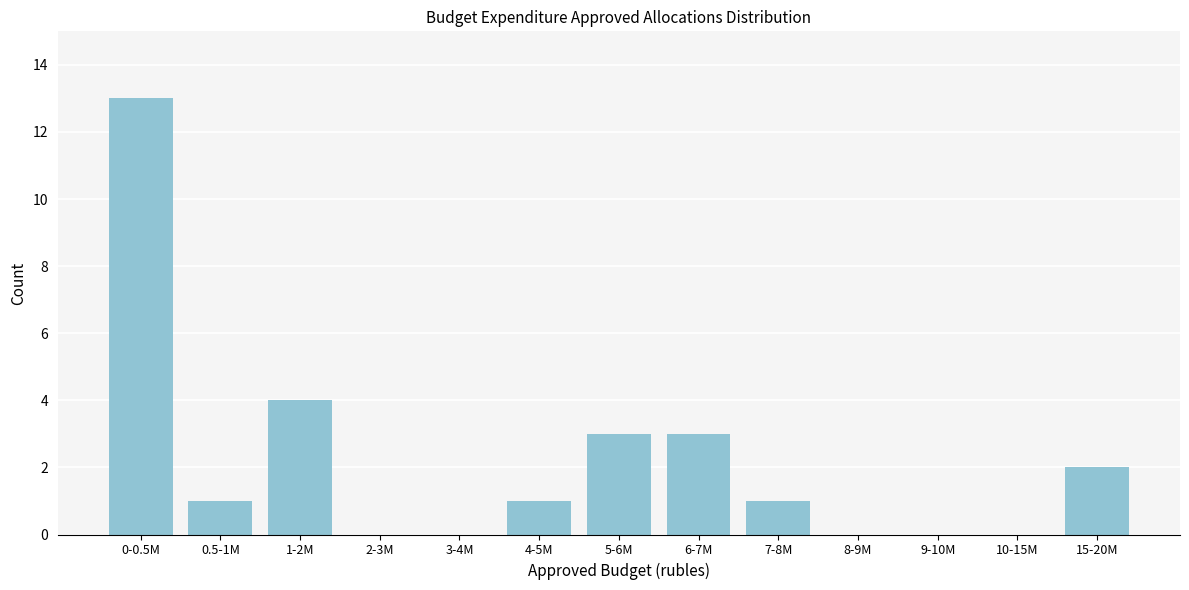

Reading left to right, list all the values displayed in this chart.

0-0.5M=13	0.5-1M=1	1-2M=4	2-3M=0	3-4M=0	4-5M=1	5-6M=3	6-7M=3	7-8M=1	8-9M=0	9-10M=0	10-15M=0	15-20M=2